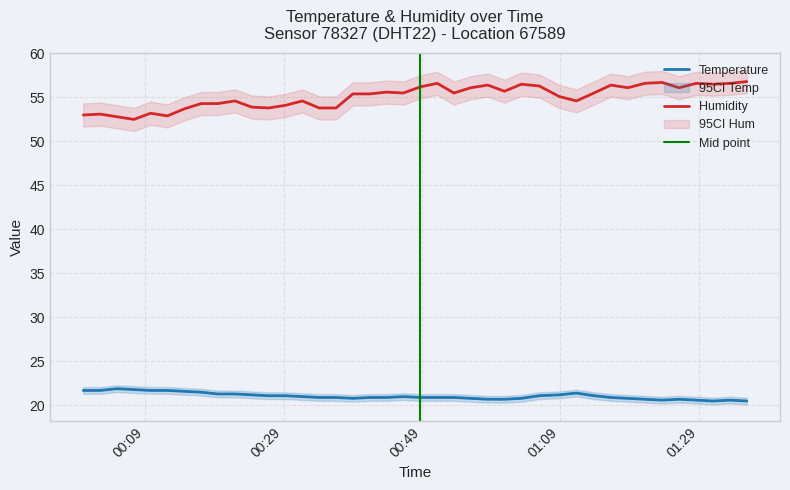

Reading left to right, extract all data points from this chart.

temperature: 2023-09-07T00:00:04=21.7	2023-09-07T00:02:31=21.7	2023-09-07T00:04:57=21.9	2023-09-07T00:07:23=21.8	2023-09-07T00:09:48=21.7	2023-09-07T00:12:14=21.7	2023-09-07T00:14:40=21.6	2023-09-07T00:17:06=21.5	2023-09-07T00:19:31=21.3	2023-09-07T00:21:59=21.3	2023-09-07T00:24:24=21.2	2023-09-07T00:26:50=21.1	2023-09-07T00:29:17=21.1	2023-09-07T00:31:43=21.0	2023-09-07T00:34:09=20.9	2023-09-07T00:36:35=20.9	2023-09-07T00:39:01=20.8	2023-09-07T00:41:27=20.9	2023-09-07T00:43:53=20.9	2023-09-07T00:46:19=21.0	2023-09-07T00:48:46=20.9	2023-09-07T00:51:12=20.9	2023-09-07T00:53:37=20.9	2023-09-07T00:56:03=20.8	2023-09-07T00:58:30=20.7	2023-09-07T01:00:55=20.7	2023-09-07T01:03:21=20.8	2023-09-07T01:05:56=21.1	2023-09-07T01:08:50=21.2	2023-09-07T01:11:18=21.4	2023-09-07T01:13:50=21.1	2023-09-07T01:16:17=20.9	2023-09-07T01:18:45=20.8	2023-09-07T01:21:11=20.7	2023-09-07T01:23:41=20.6	2023-09-07T01:26:08=20.7	2023-09-07T01:28:37=20.6	2023-09-07T01:31:04=20.5	2023-09-07T01:33:30=20.6	2023-09-07T01:35:55=20.5
humidity: 2023-09-07T00:00:04=53.0	2023-09-07T00:02:31=53.1	2023-09-07T00:04:57=52.8	2023-09-07T00:07:23=52.5	2023-09-07T00:09:48=53.2	2023-09-07T00:12:14=52.9	2023-09-07T00:14:40=53.7	2023-09-07T00:17:06=54.3	2023-09-07T00:19:31=54.3	2023-09-07T00:21:59=54.6	2023-09-07T00:24:24=53.9	2023-09-07T00:26:50=53.8	2023-09-07T00:29:17=54.1	2023-09-07T00:31:43=54.6	2023-09-07T00:34:09=53.8	2023-09-07T00:36:35=53.8	2023-09-07T00:39:01=55.4	2023-09-07T00:41:27=55.4	2023-09-07T00:43:53=55.6	2023-09-07T00:46:19=55.5	2023-09-07T00:48:46=56.2	2023-09-07T00:51:12=56.6	2023-09-07T00:53:37=55.5	2023-09-07T00:56:03=56.1	2023-09-07T00:58:30=56.4	2023-09-07T01:00:55=55.7	2023-09-07T01:03:21=56.5	2023-09-07T01:05:56=56.3	2023-09-07T01:08:50=55.1	2023-09-07T01:11:18=54.6	2023-09-07T01:13:50=55.5	2023-09-07T01:16:17=56.4	2023-09-07T01:18:45=56.1	2023-09-07T01:21:11=56.6	2023-09-07T01:23:41=56.7	2023-09-07T01:26:08=56.1	2023-09-07T01:28:37=56.6	2023-09-07T01:31:04=56.5	2023-09-07T01:33:30=56.6	2023-09-07T01:35:55=56.8